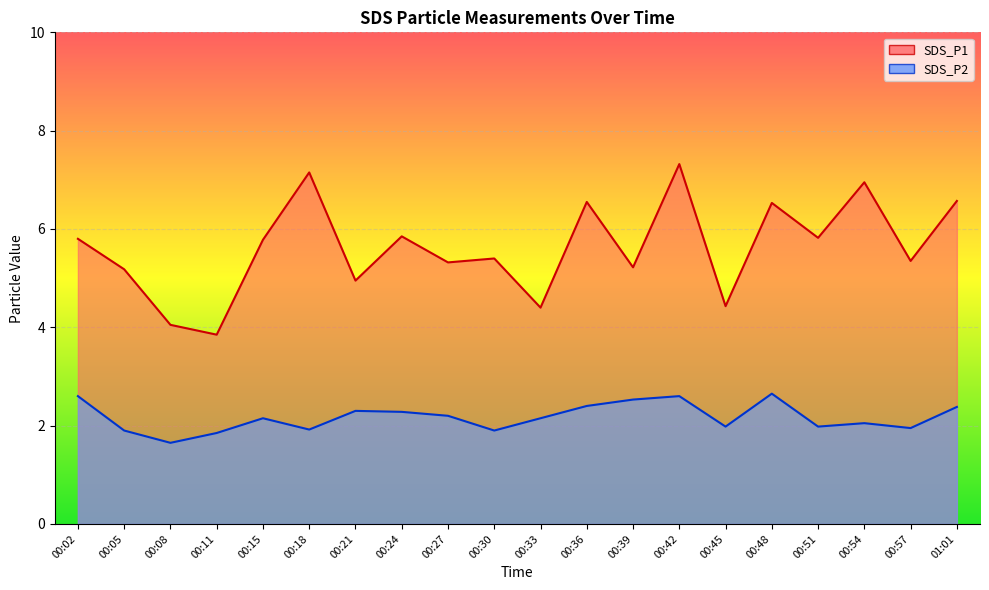

At how many categories does at least one series exceed 2?

20